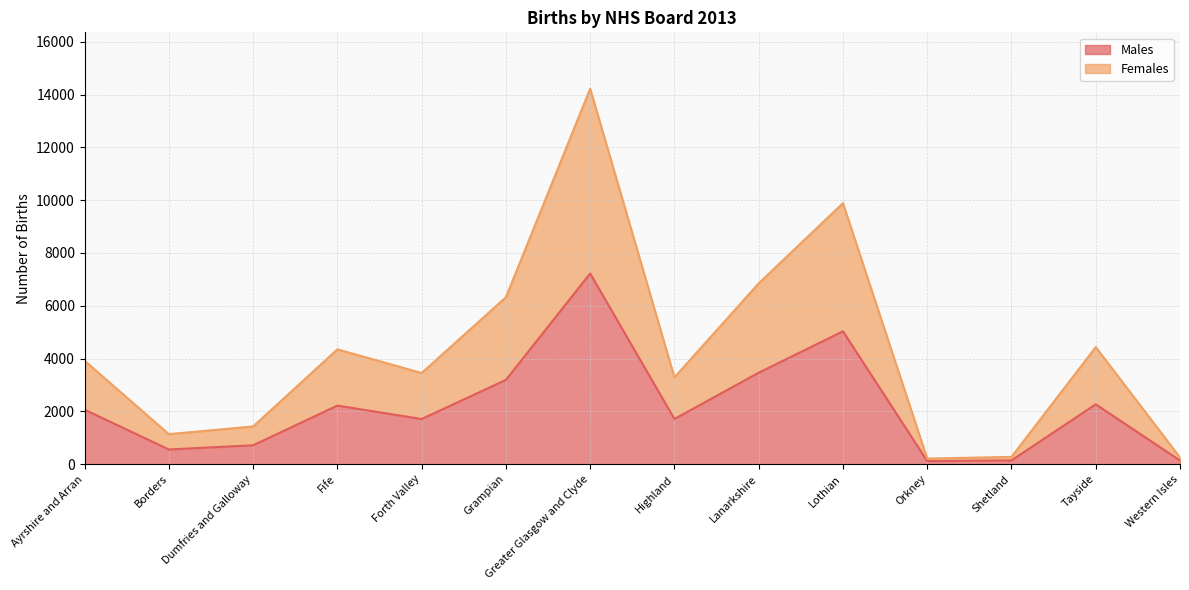

At Lanarkshire, list the series in order from largest to smallest.

Females, Males